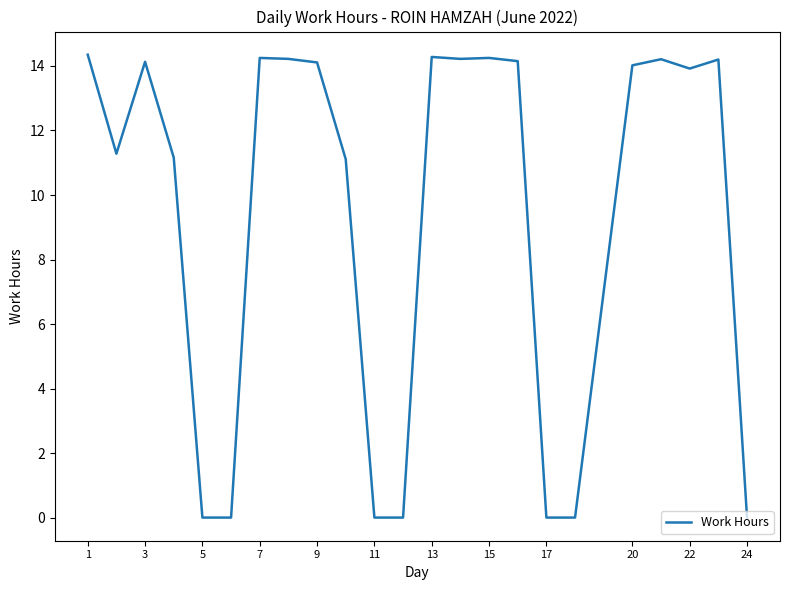

Is this an area chart (filled region under the line)?

No